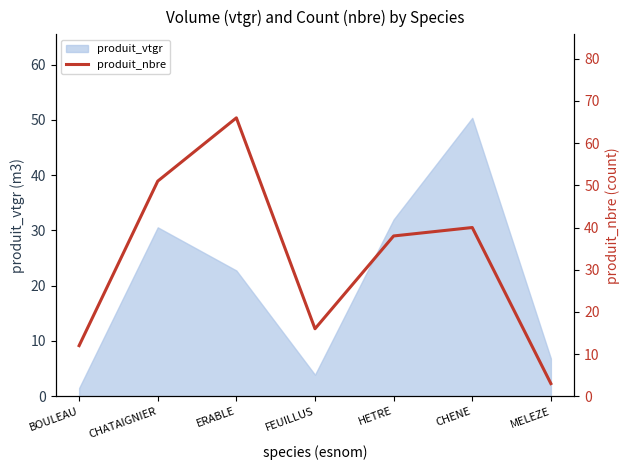

The value at FEUILLUS is 27. True or false?

False